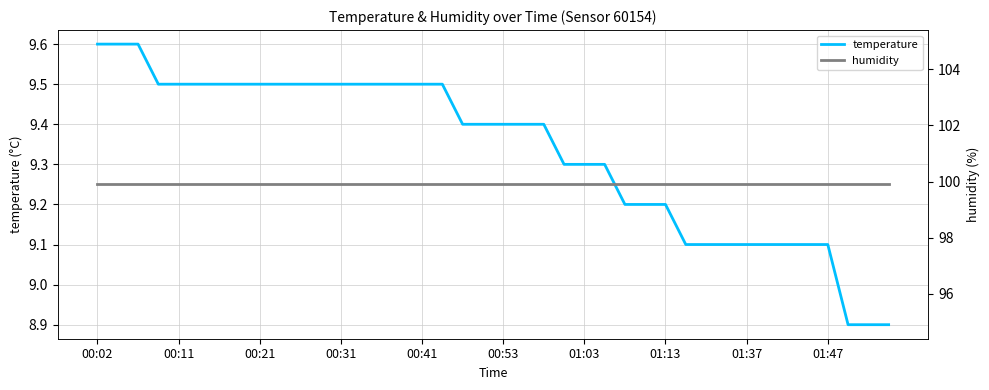

What is the average value of the humidity series?

99.9